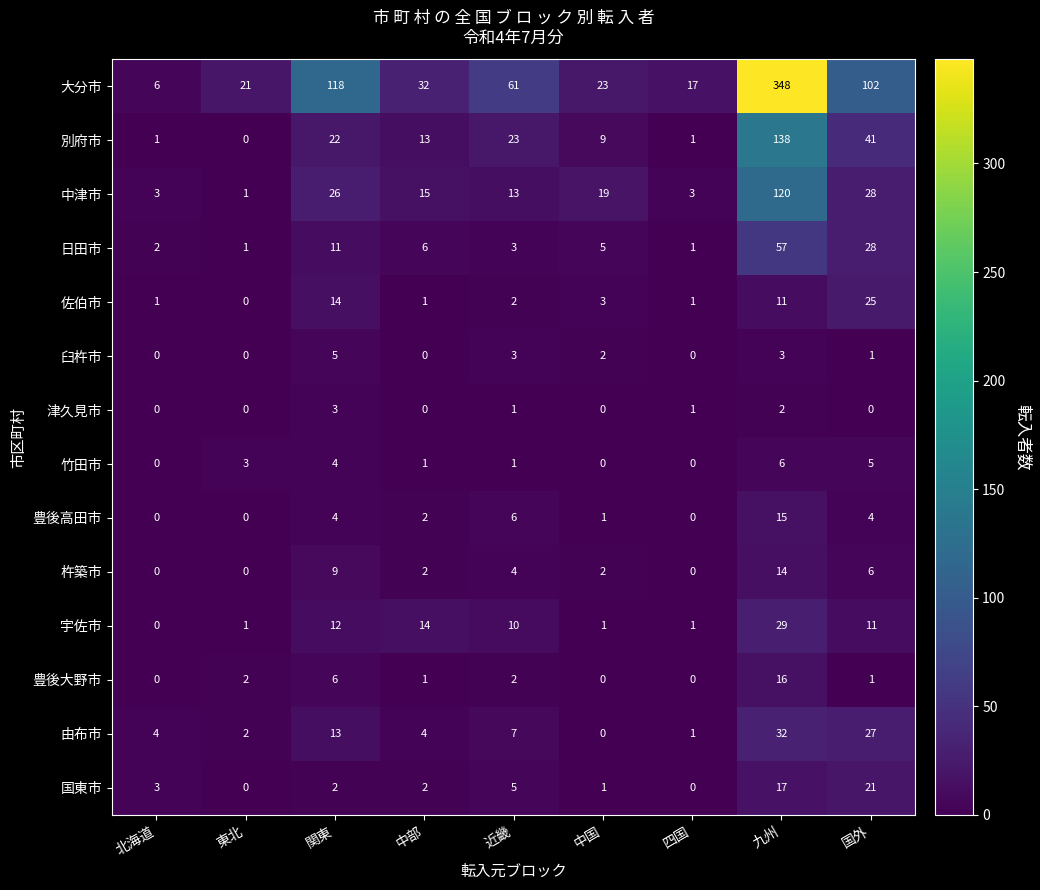

How many distinct data groups are displayed?

14